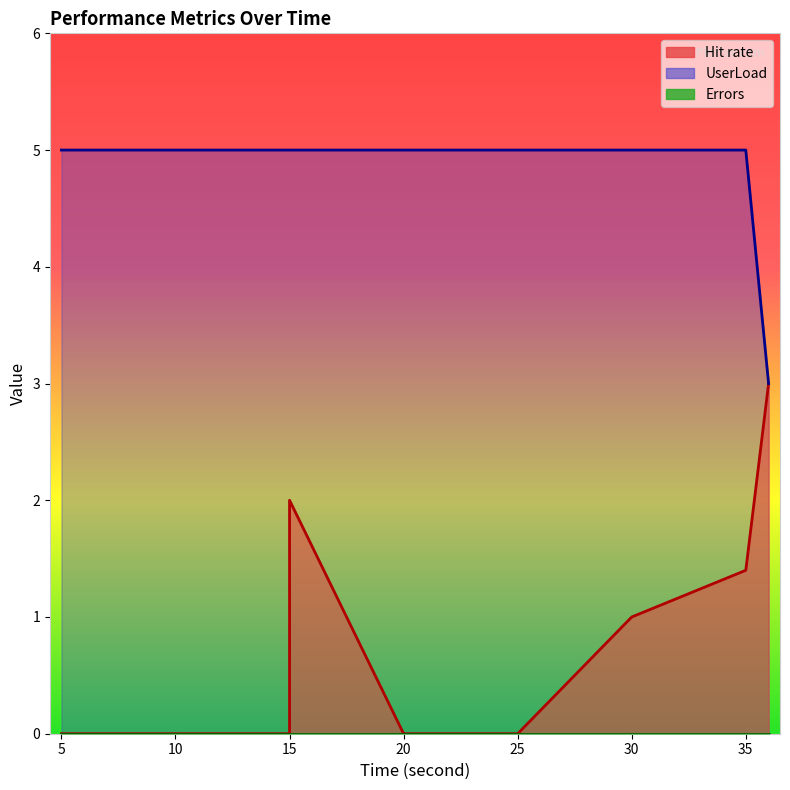

What is the average value of the UserLoad series?

4.8